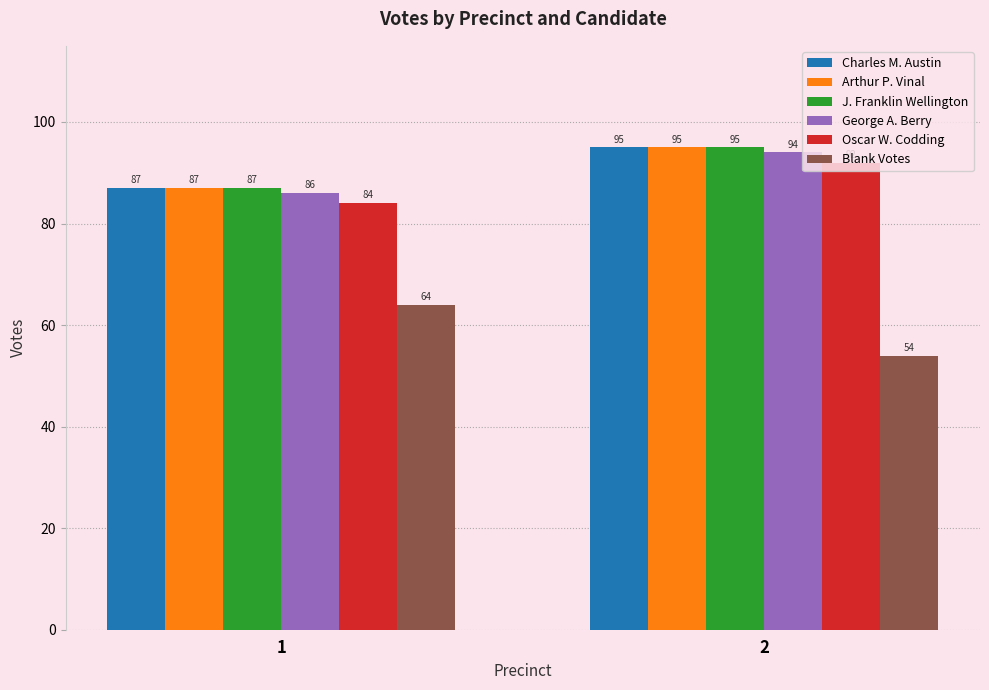

What are all the series names shown in the legend?

Charles M. Austin, Arthur P. Vinal, J. Franklin Wellington, George A. Berry, Oscar W. Codding, Blank Votes